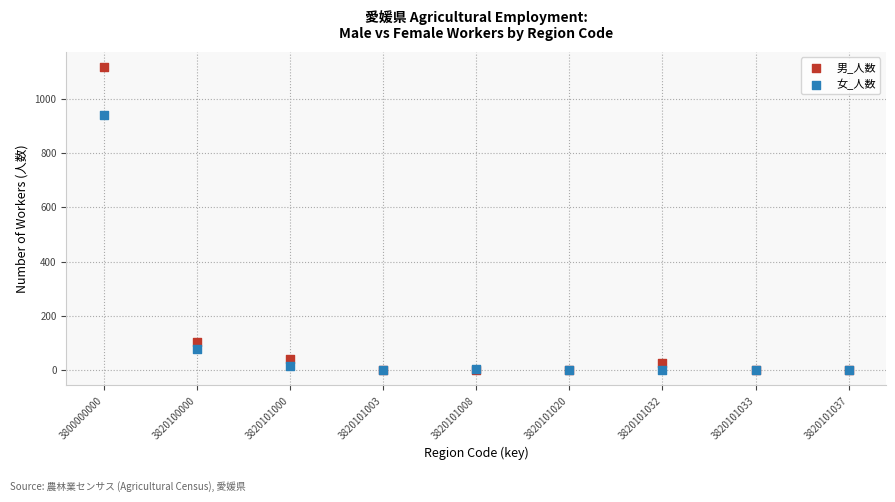

Across all series, what Y value is closest to 558?

938